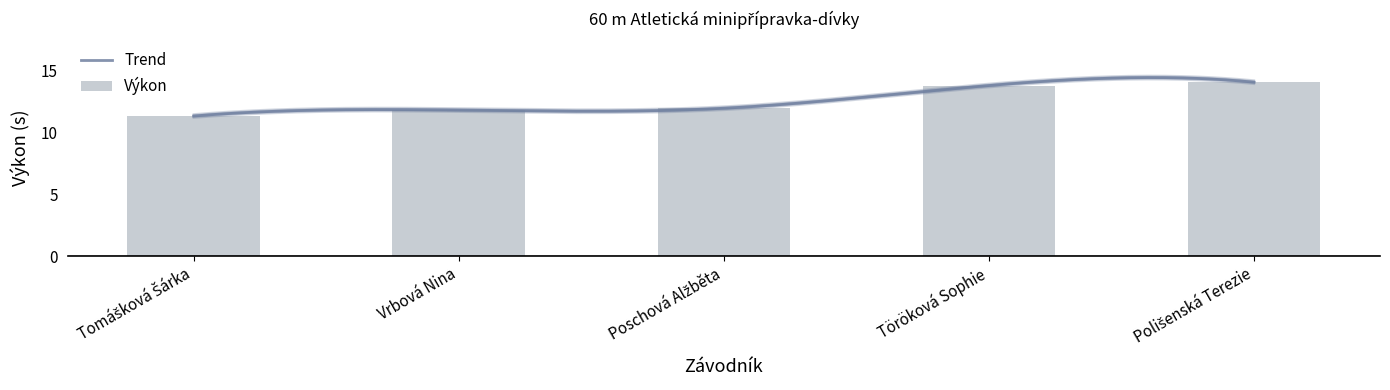

What is the difference between the maximum and minimum values?

2.7